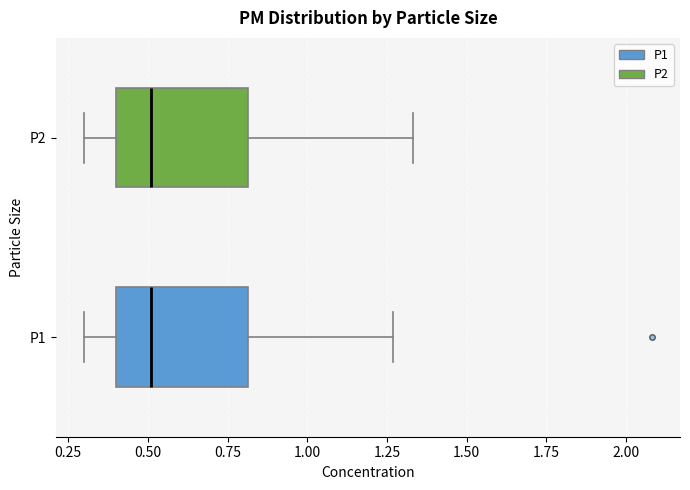

Reading bottom to top, read every box against the x-axis: the position of its median line, the range the box covers, and the ends of its whiskers. The values are not printed on the chart, so give them approximately, as read against the axis.

P1: median 0.50, box 0.40 to 0.80, whiskers 0.30 to 1.25
P2: median 0.50, box 0.40 to 0.80, whiskers 0.30 to 1.35